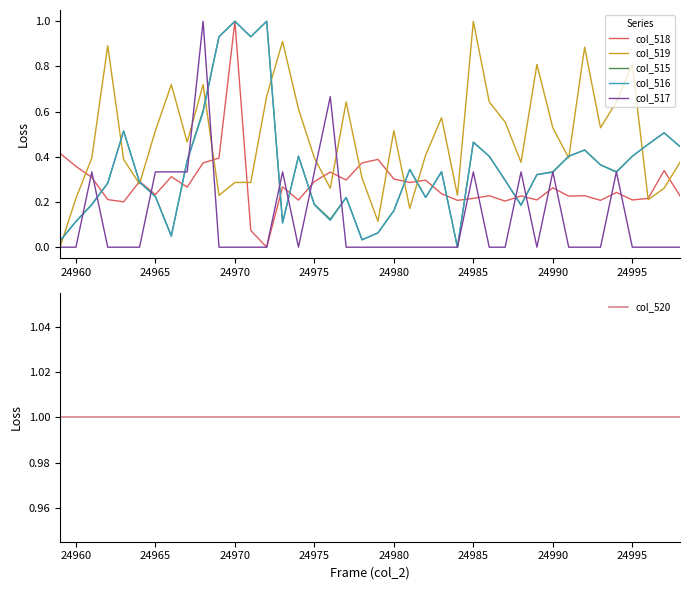

What is the average value of the col_517 series?

0.1